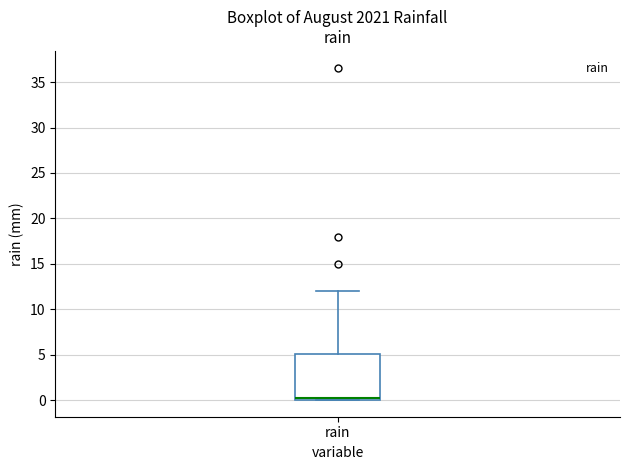

Transcribe this box plot: give where the median line is, the range the box spans, and where the two whiskers end, as read against the y-axis. The values are not printed on the chart, so give them approximately, as read against the axis.

median 0 (just above the box's lower edge), box 0 to 5, whiskers 0 to 12